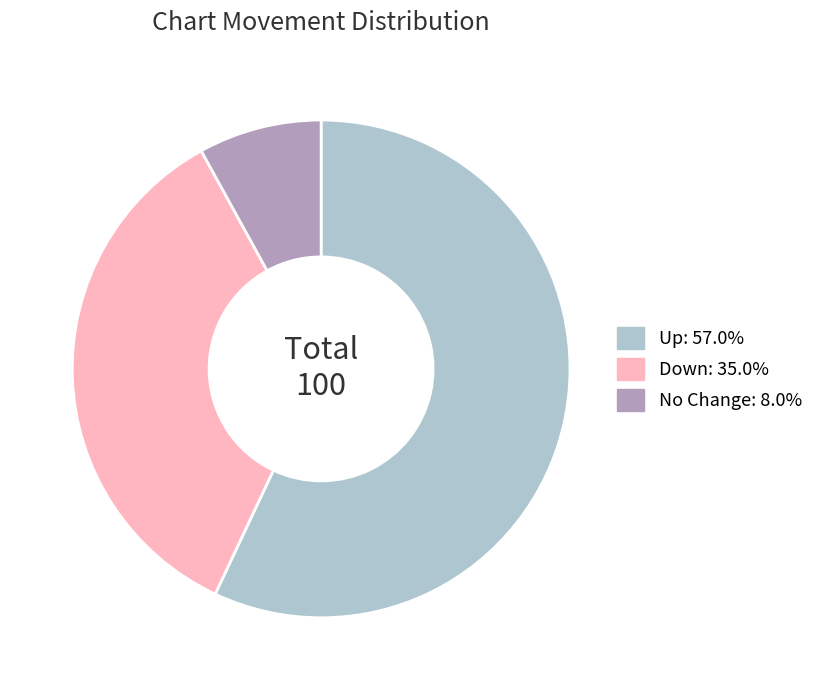

Is there any slice that represents more than half of the pie?

Yes